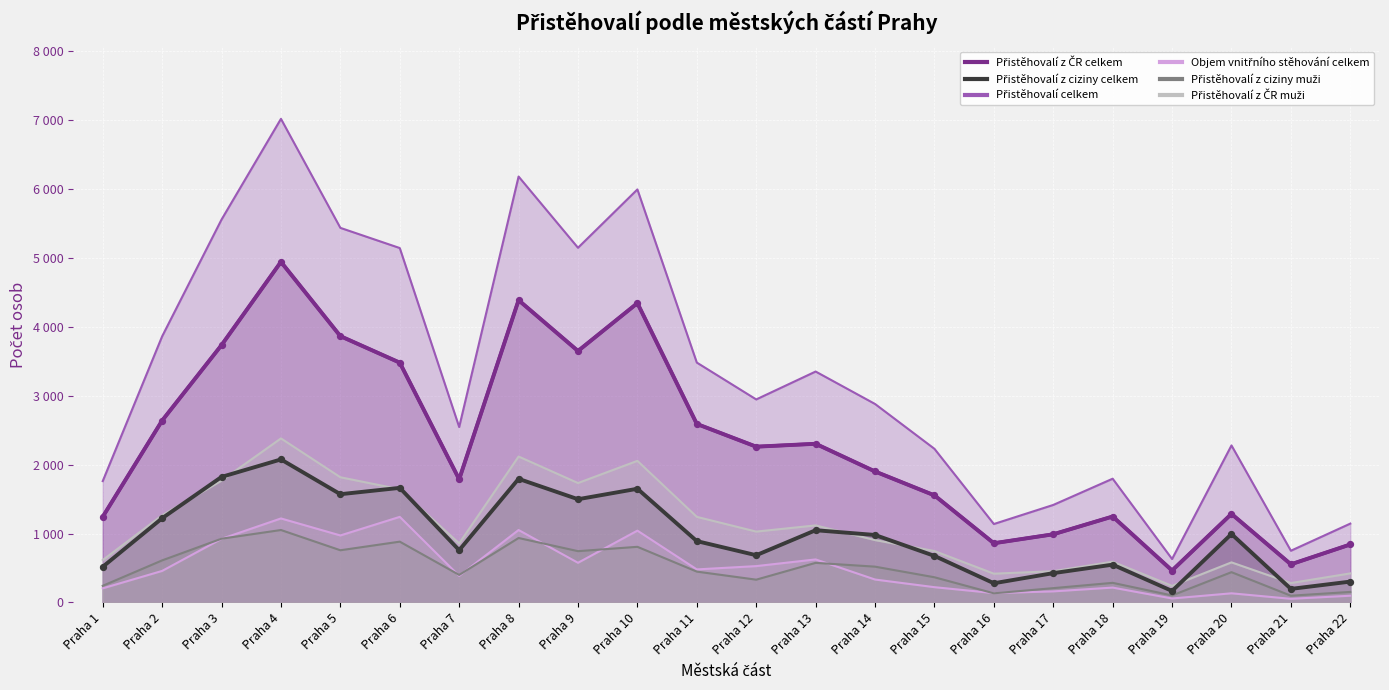

At how many categories does at least one series exceed 3728?

8